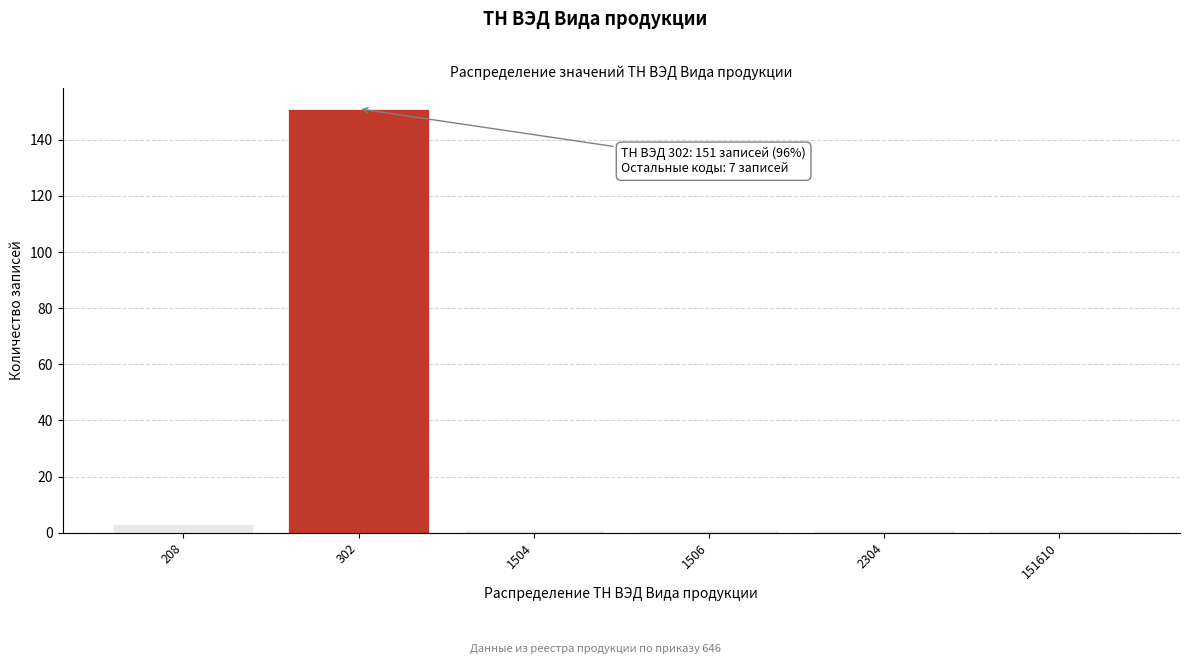

Reading left to right, extract all data points from this chart.

3	151	1	1	1	1